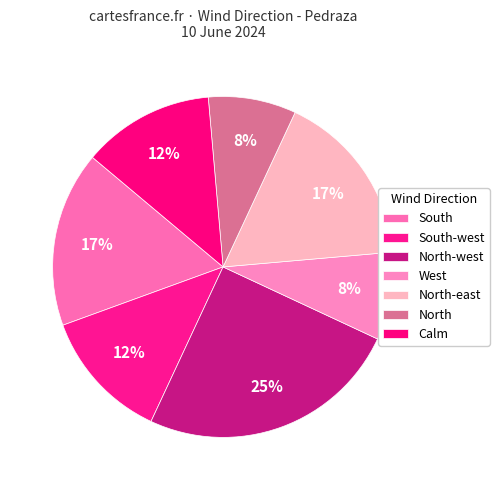

How many slices are in this pie chart?

7